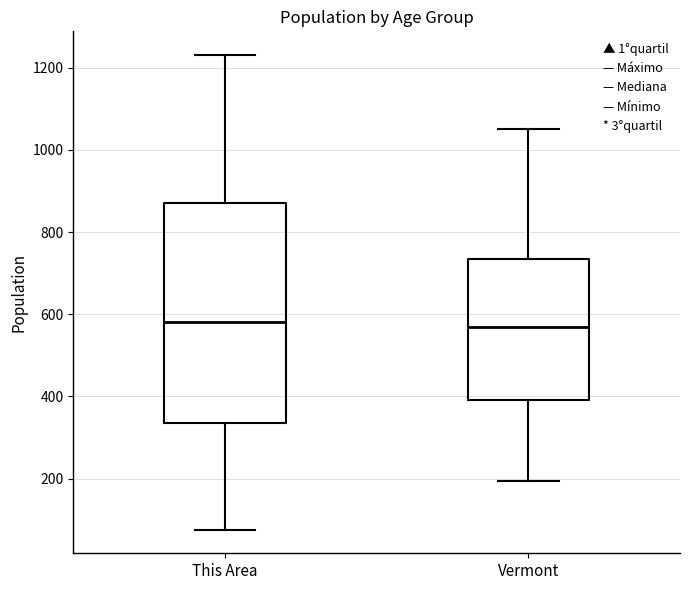

Reading left to right, transcribe this box plot: for each box, give where its median line is, the range the box spans, and where its two whiskers end, as read against the y-axis. The values are not printed on the chart, so give them approximately, as read against the axis.

This Area: median 580, box 340 to 880, whiskers 80 to 1240
Vermont: median 560, box 400 to 740, whiskers 200 to 1040